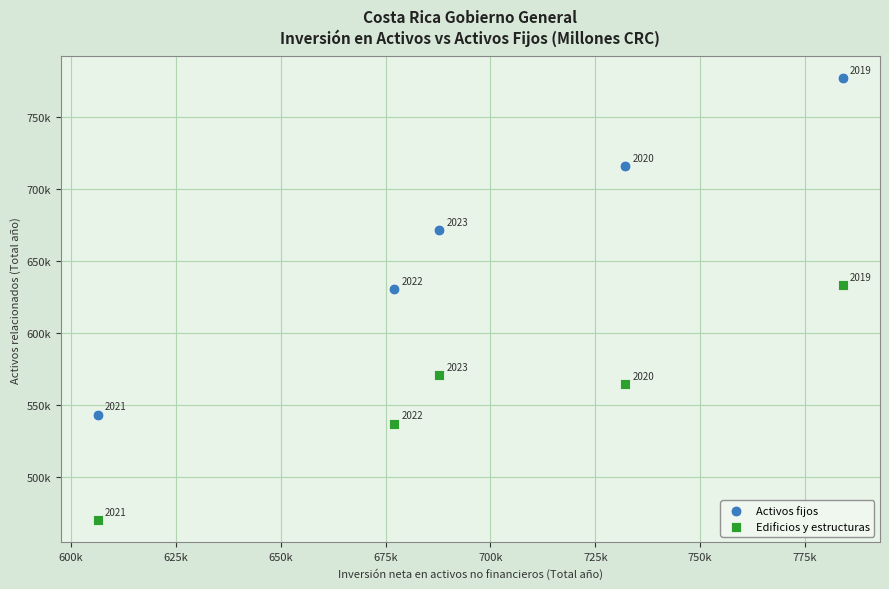

Which series has the widest spread of Y values?

Activos fijos